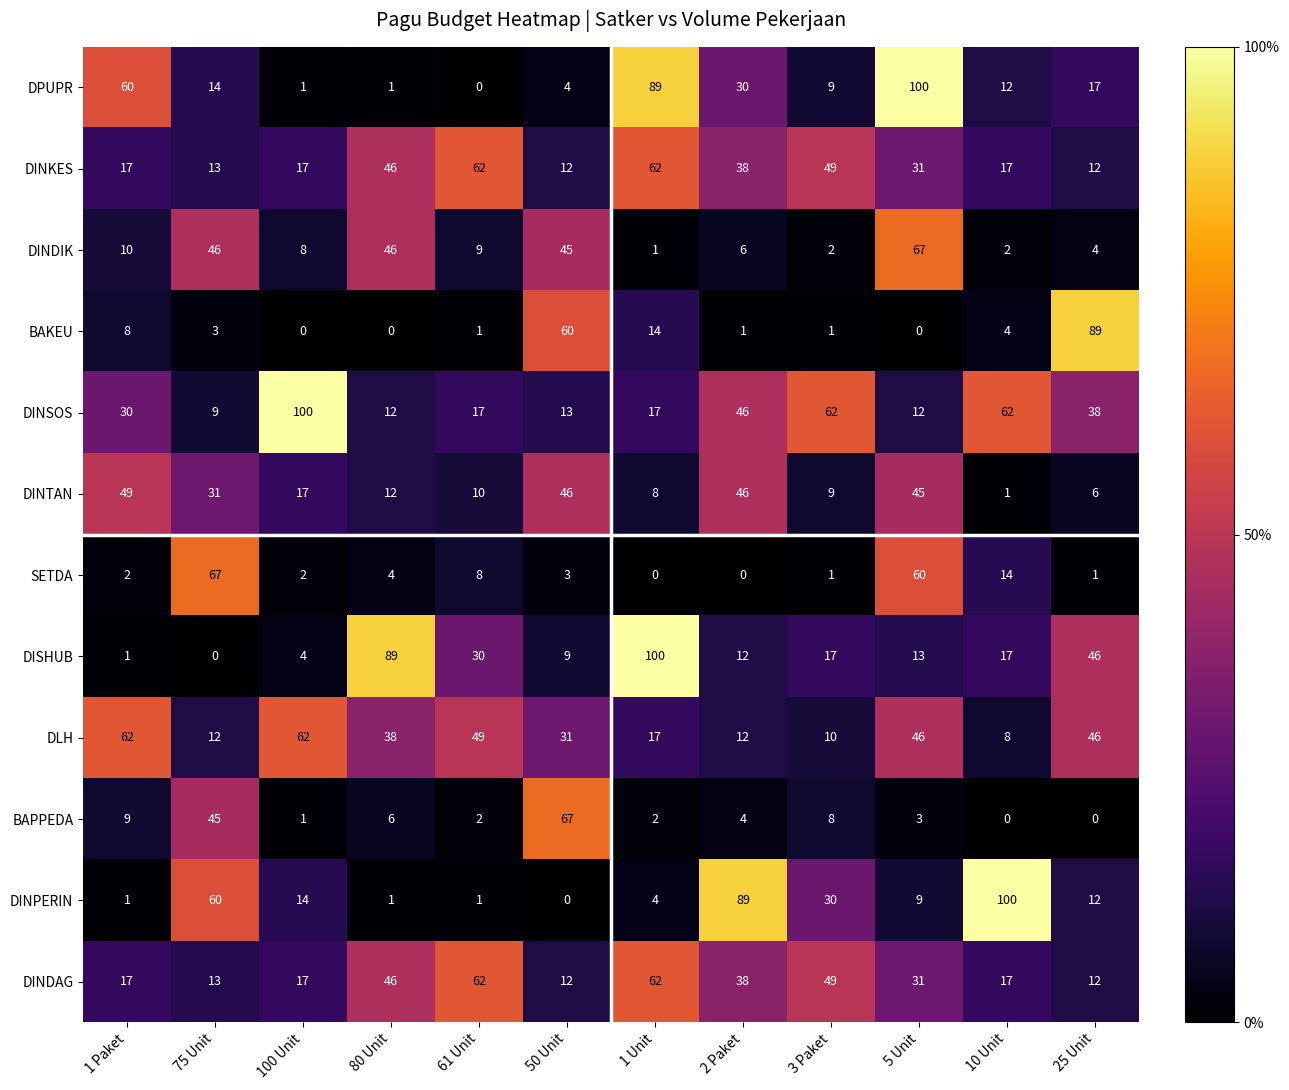

What is the maximum value for DINKES?

62